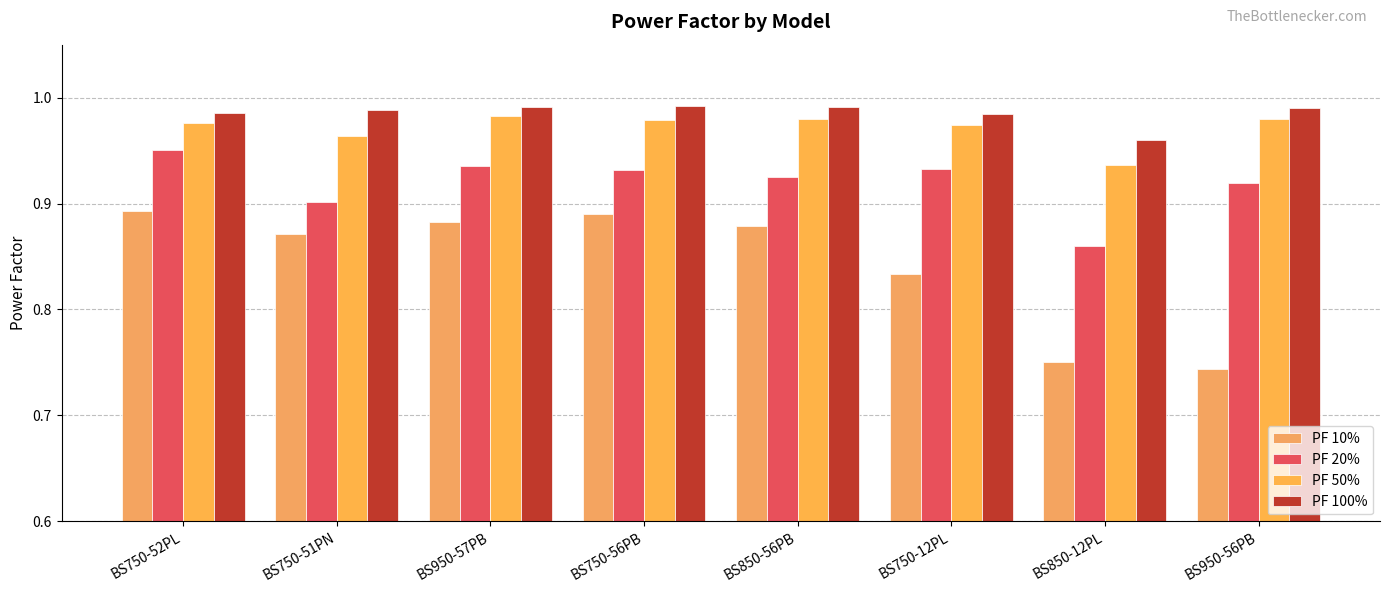

The PF 10% series shows 1.5 at BS750-56PB. True or false?

False